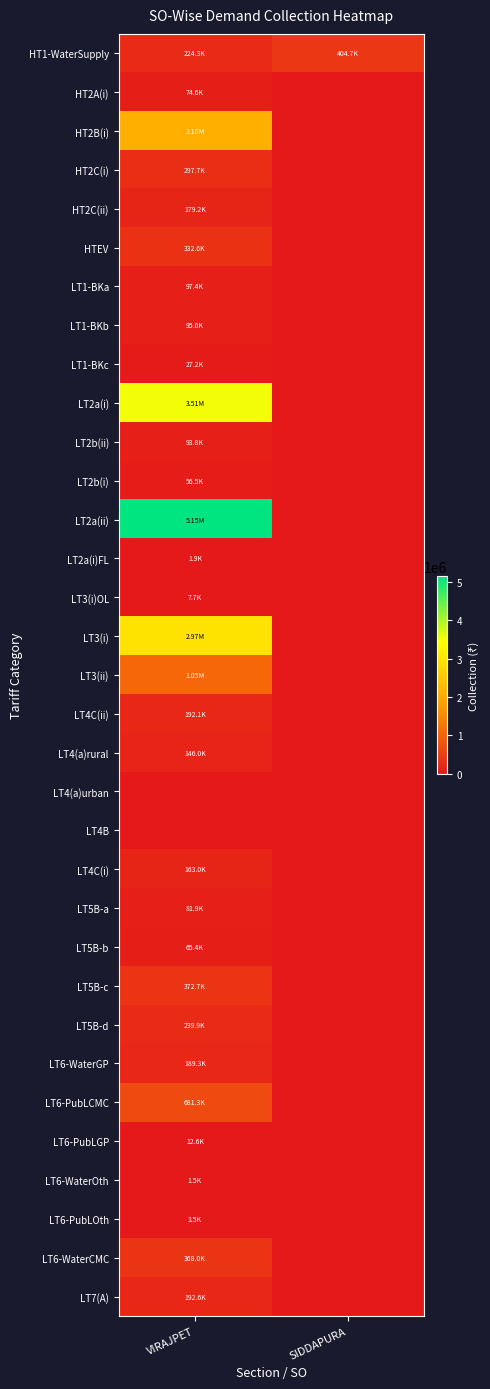

Between SIDDAPURA and VIRAJPET, which is larger?

SIDDAPURA